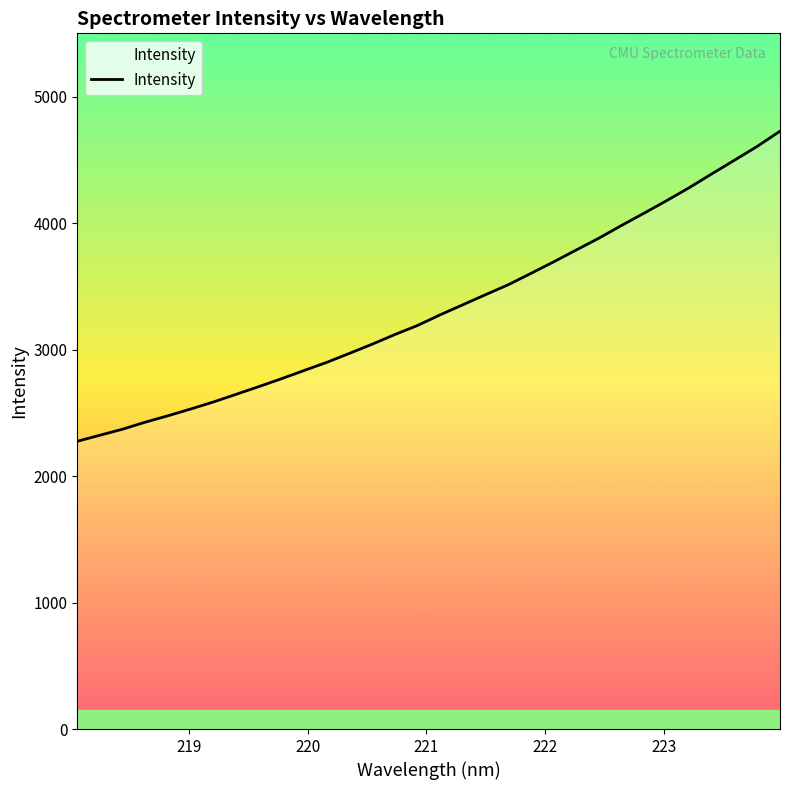

What is the difference between the maximum and minimum values?

2451.5